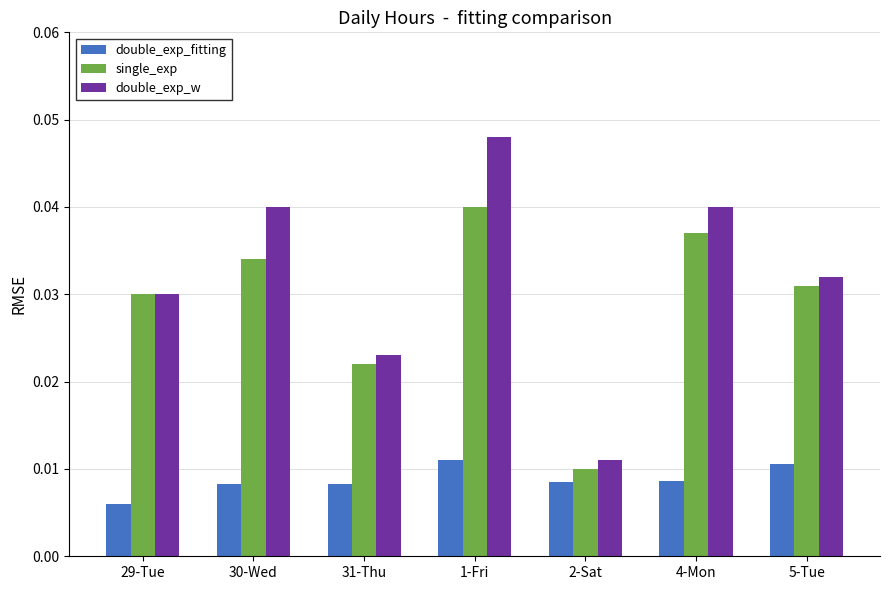

What position from the left is 30-Wed?

2